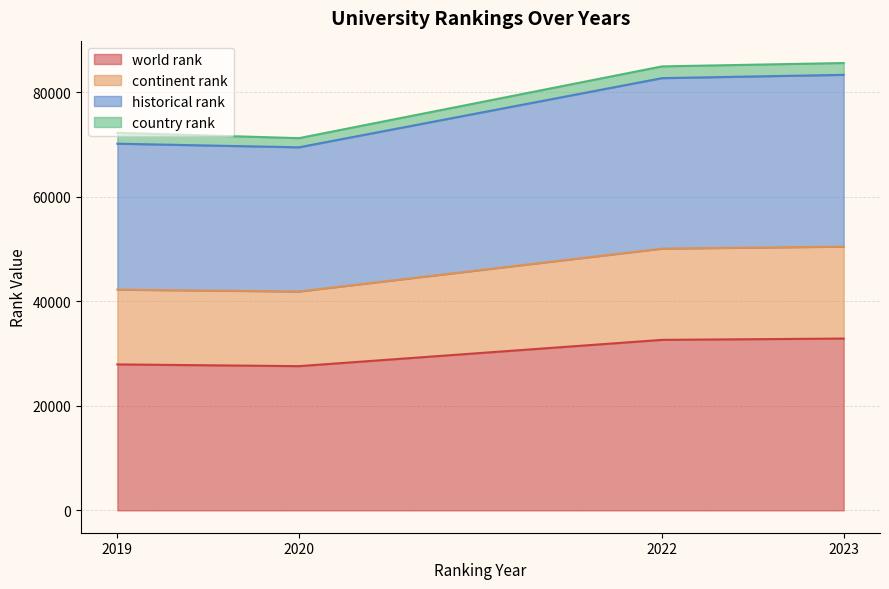

What is the difference between the second highest and second lowest values in the continent rank series?

3177.0